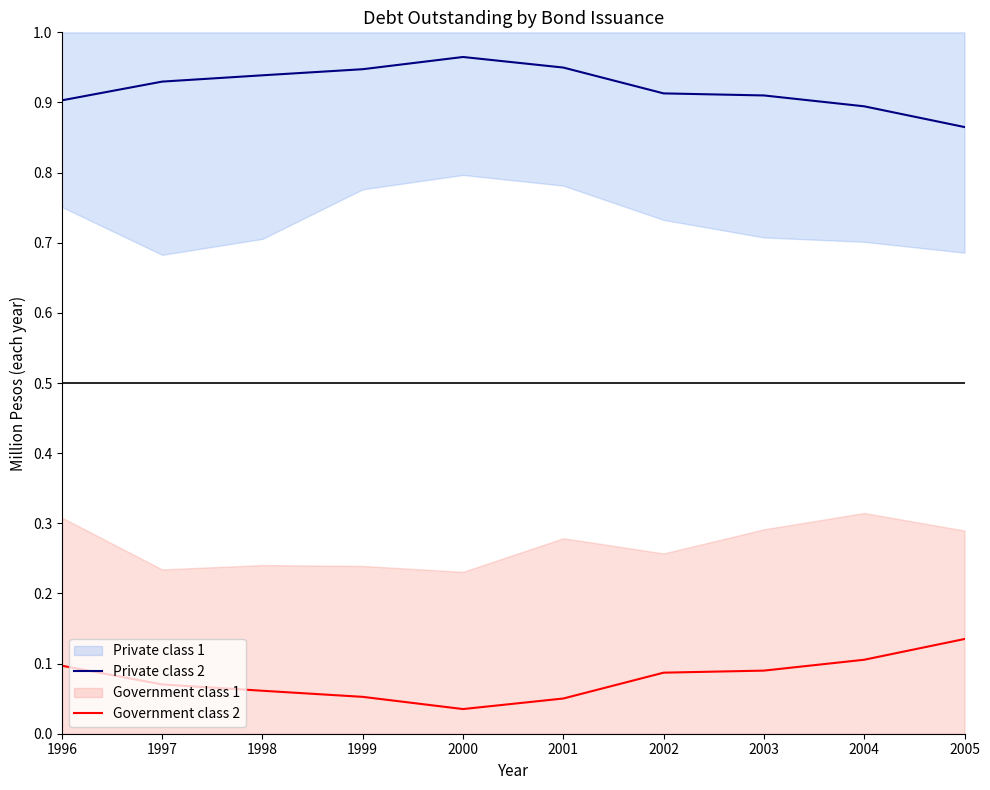

What is the maximum value for Government class 2?

0.1